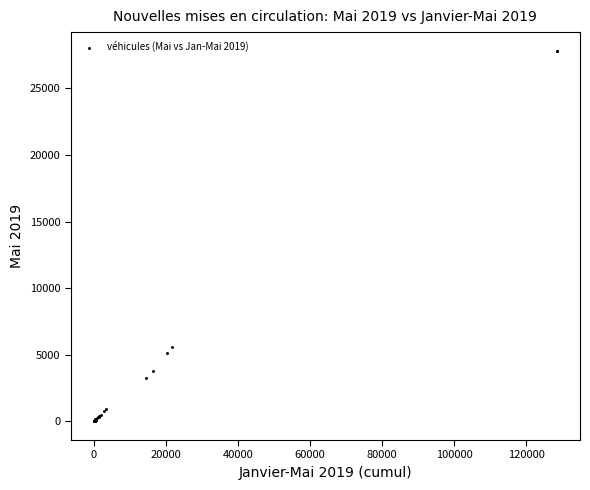

What Y value in the scatter plot is closest to 13920?

5580